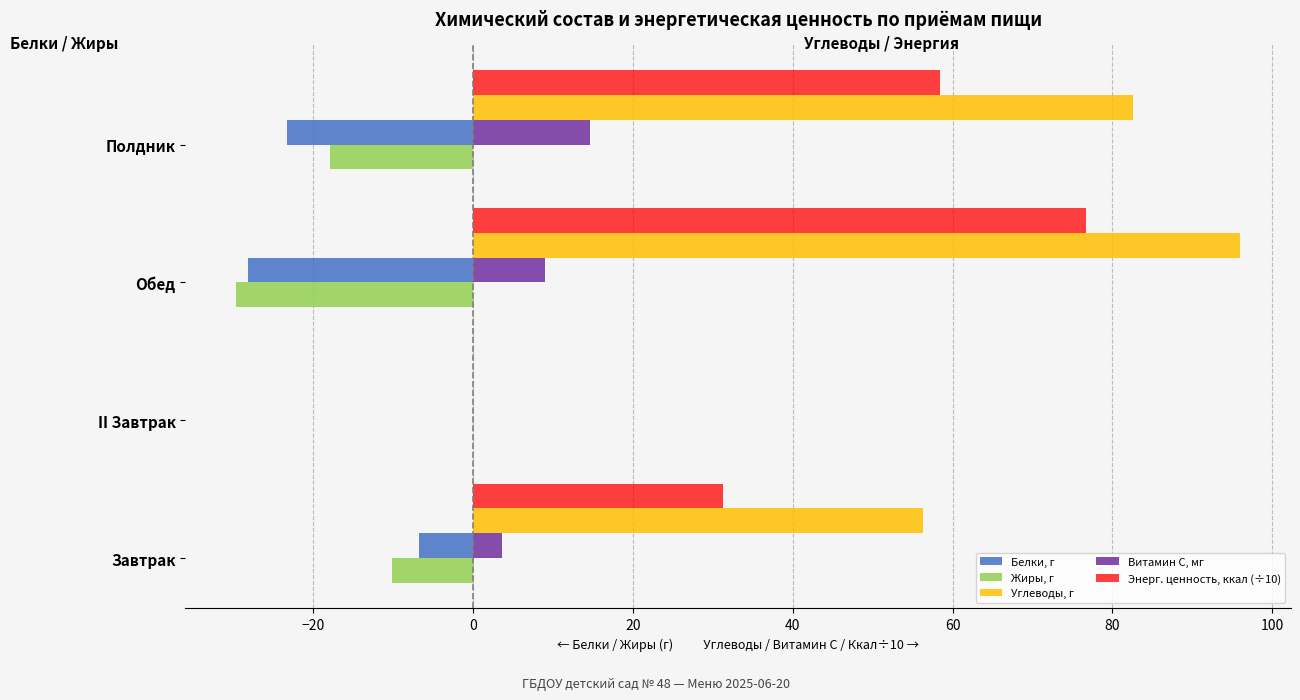

How many values in the Энерг. ценность, ккал (÷10) series exceed 58?

2